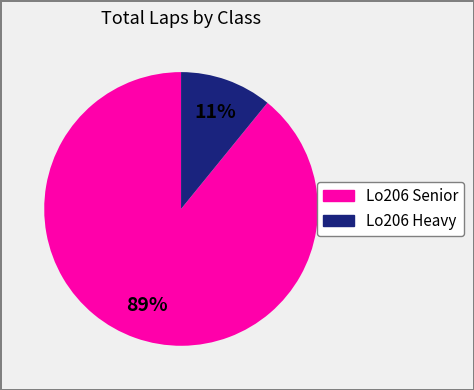

Is there a majority slice in this chart?

Yes